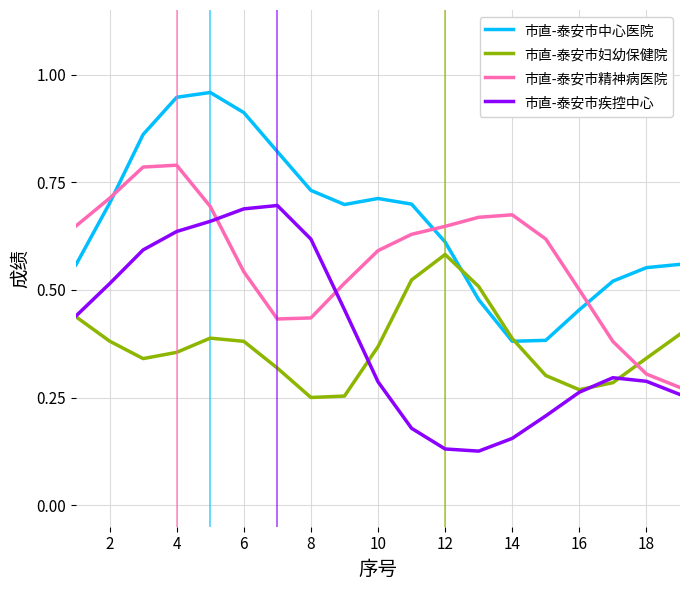

In 市直-泰安市疾控中心, how many points are higher than both neighbors (excluding endpoints)?

2